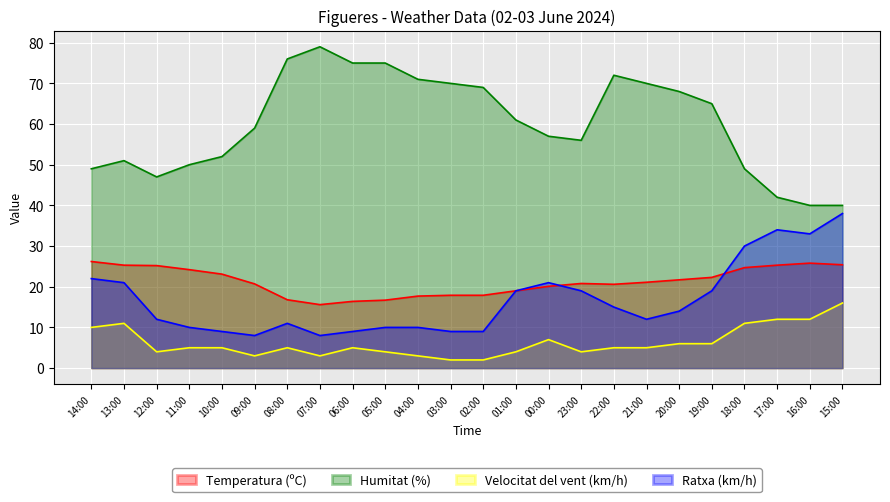

At which label does Ratxa (km/h) reach its peak?

15:00